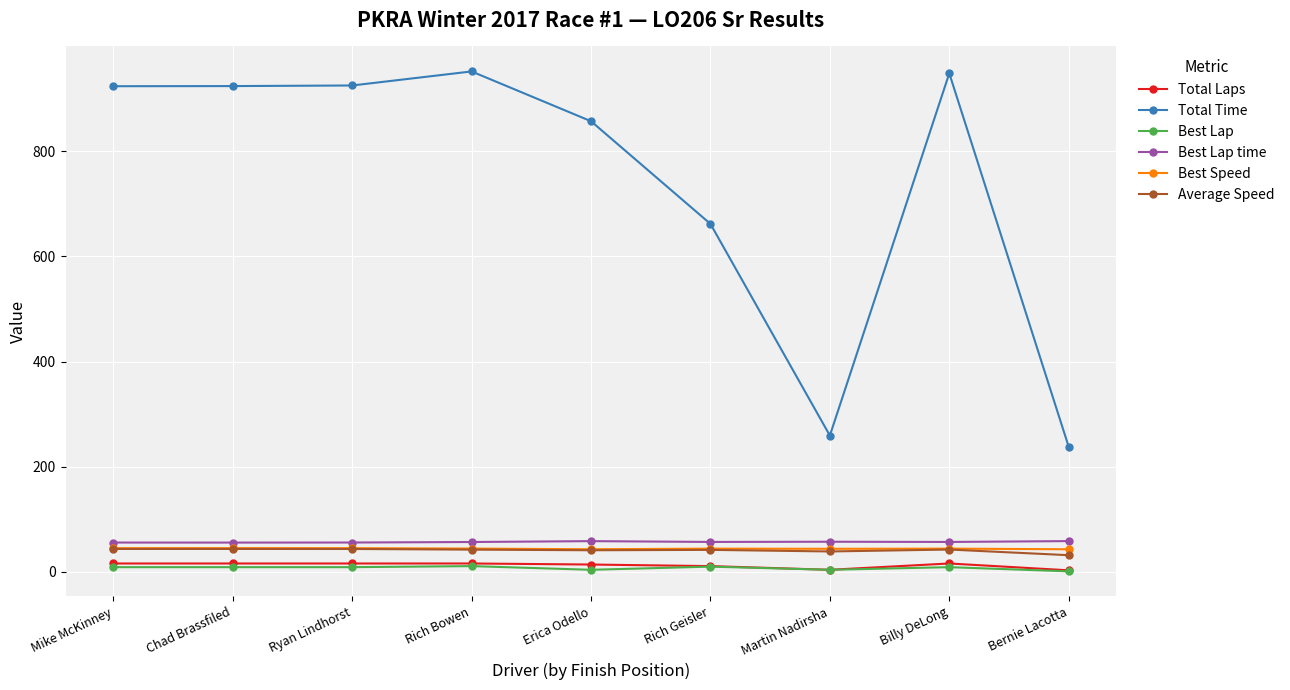

Is it true that Average Speed equals 42.4 at Rich Bowen?

True